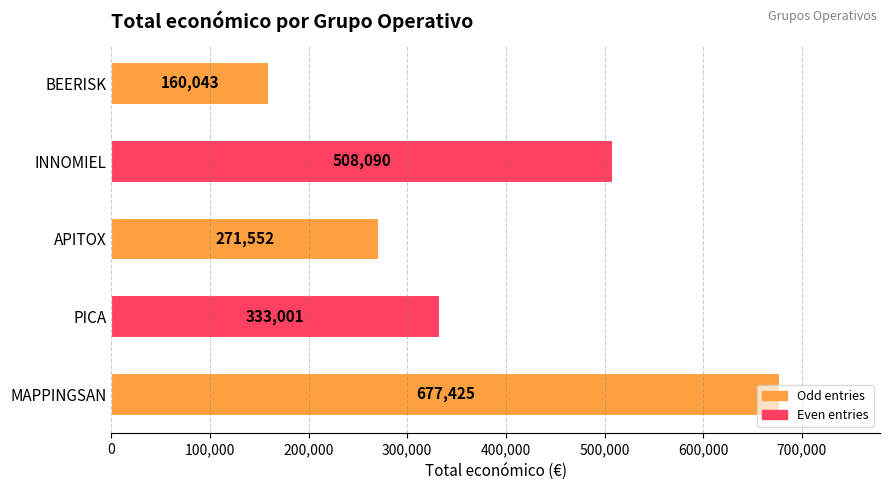

What value does the data have at PICA?

333001